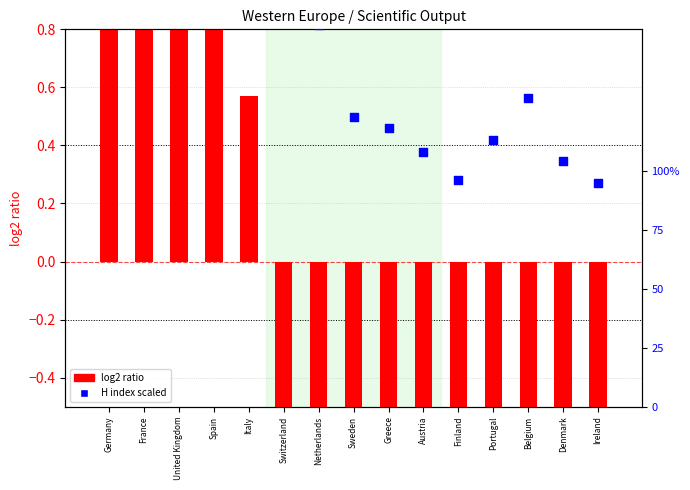

Which series has the largest Y range (max minus min)?

log2 ratio